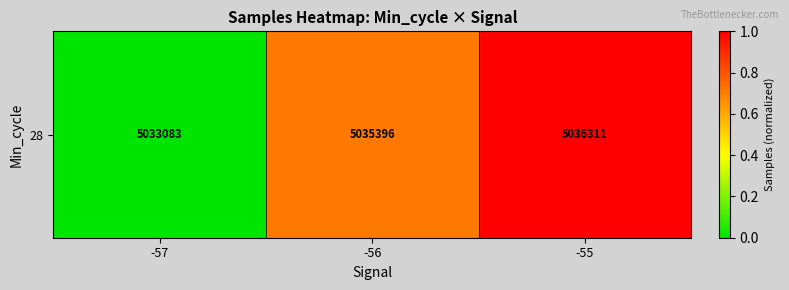

List the labels in order of value, smallest first.

-57, -56, -55